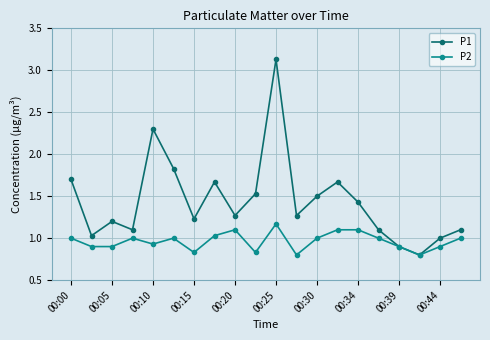

List the series in order of their peak value, lowest first.

P2, P1